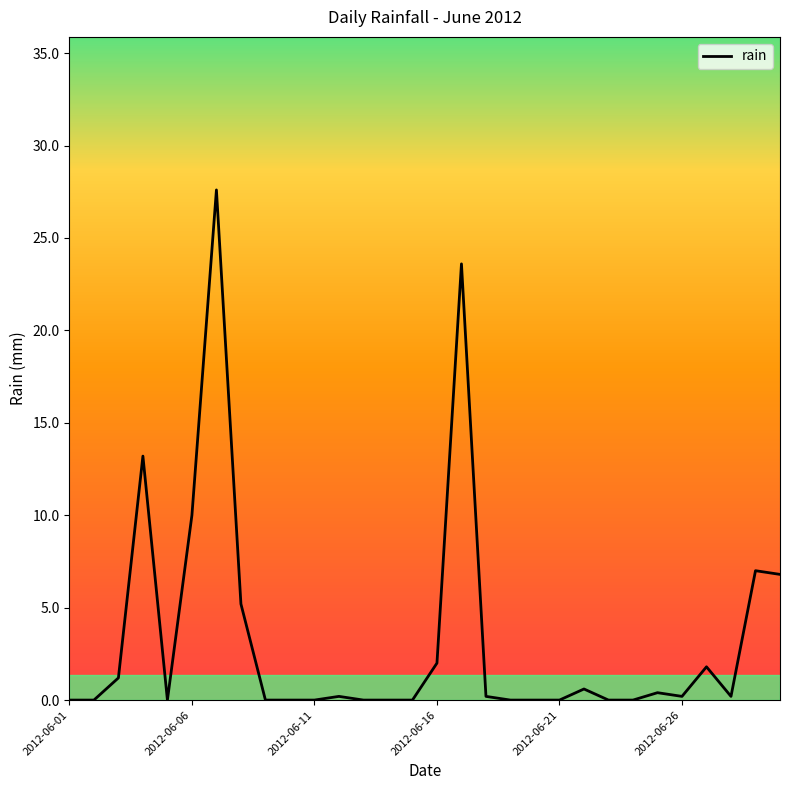

What is the greatest value displayed?

27.6